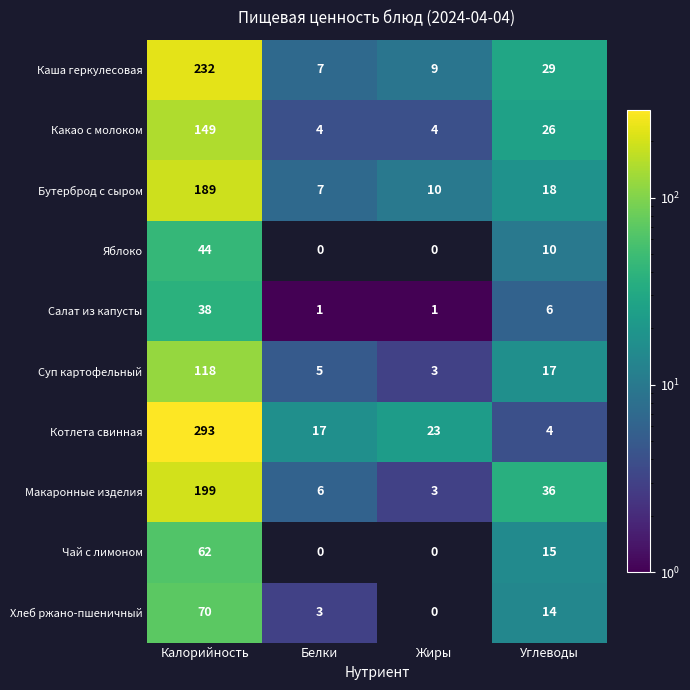

What is the total value across all series at Углеводы?

175